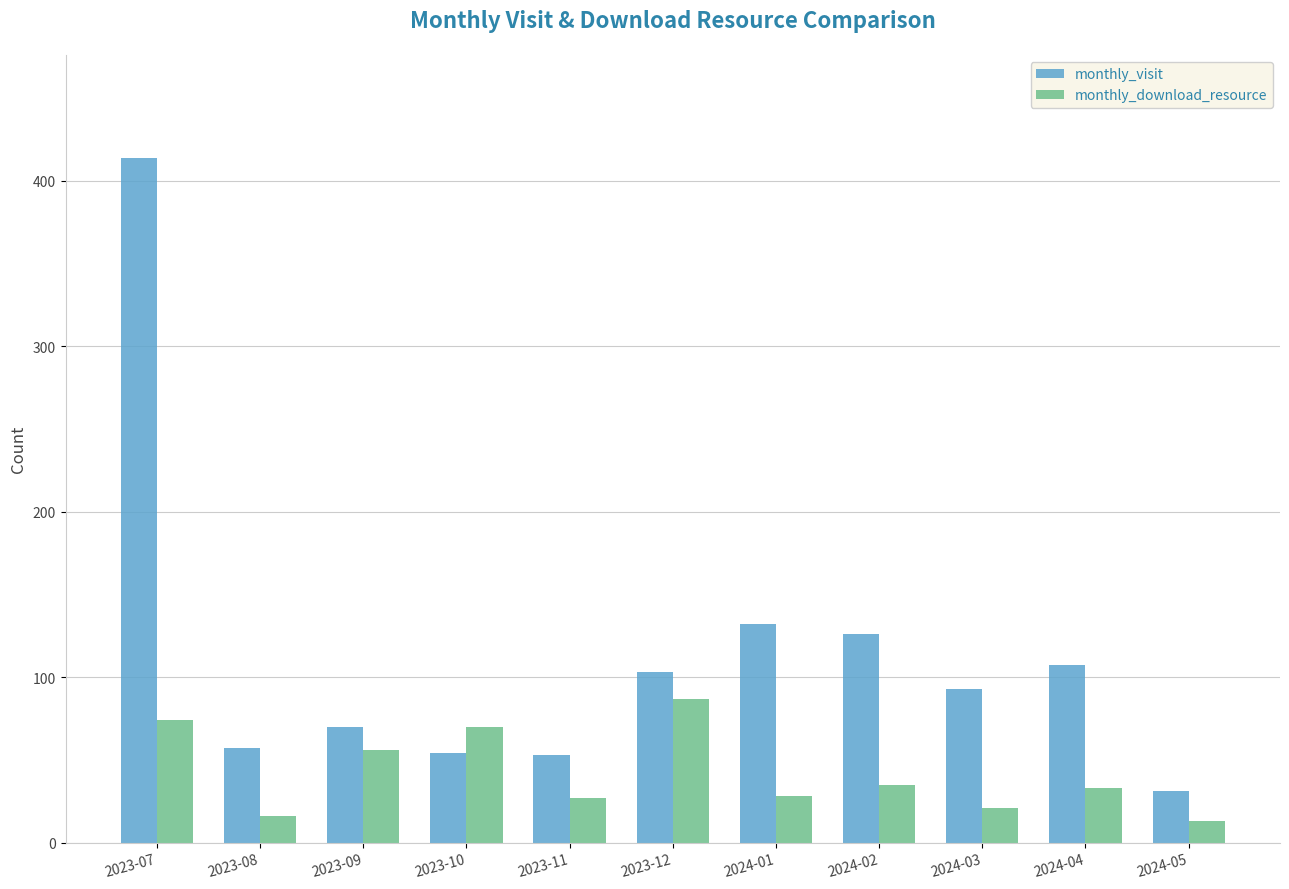

Which category has the highest value in the monthly_download_resource series?

2023-12